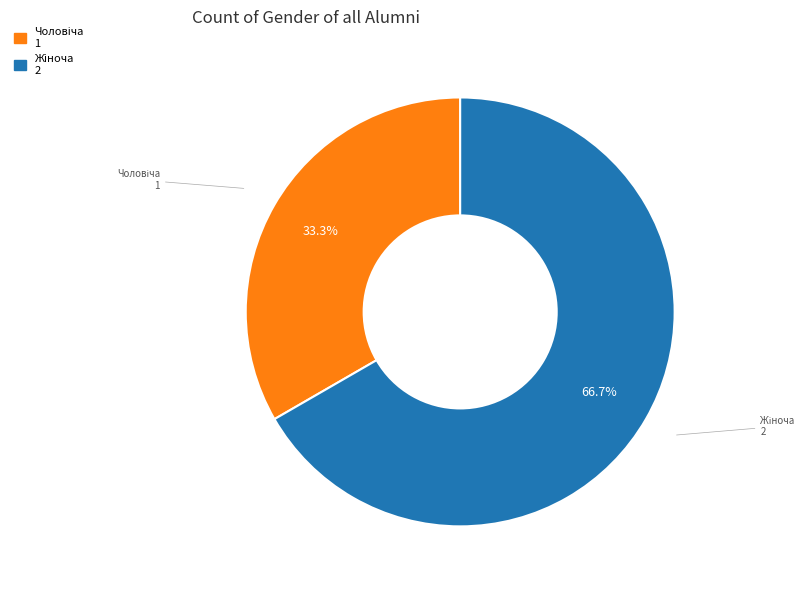

Does any single category account for the majority?

Yes